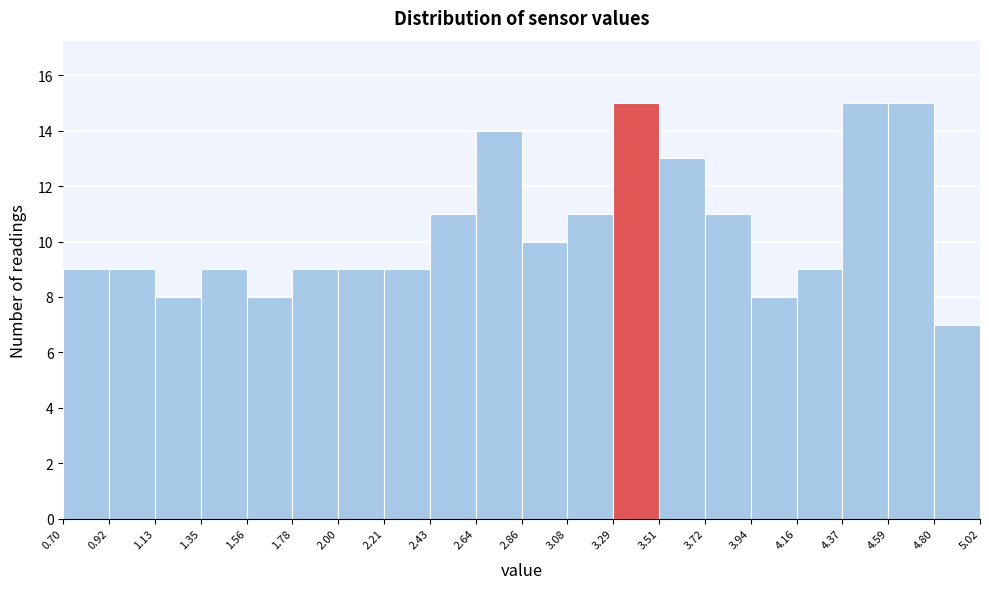

Reading left to right, list every bar in this chart as the range it spans on the x-axis followed by its height. The values are not printed on the chart, so give them approximately, as read against the axis.

0.70 to 0.92: 9
0.92 to 1.13: 9
1.13 to 1.35: 8
1.35 to 1.56: 9
1.56 to 1.78: 8
1.78 to 2.00: 9
2.00 to 2.21: 9
2.21 to 2.43: 9
2.43 to 2.64: 11
2.64 to 2.86: 14
2.86 to 3.08: 10
3.08 to 3.29: 11
3.29 to 3.51: 15
3.51 to 3.72: 13
3.72 to 3.94: 11
3.94 to 4.16: 8
4.16 to 4.37: 9
4.37 to 4.59: 15
4.59 to 4.80: 15
4.80 to 5.02: 7